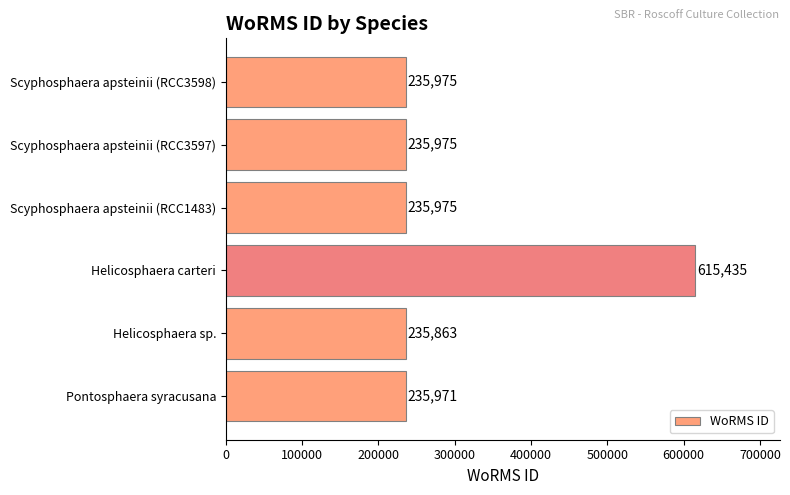

Reading top to bottom, list all the values displayed in this chart.

235975	235975	235975	615435	235863	235971